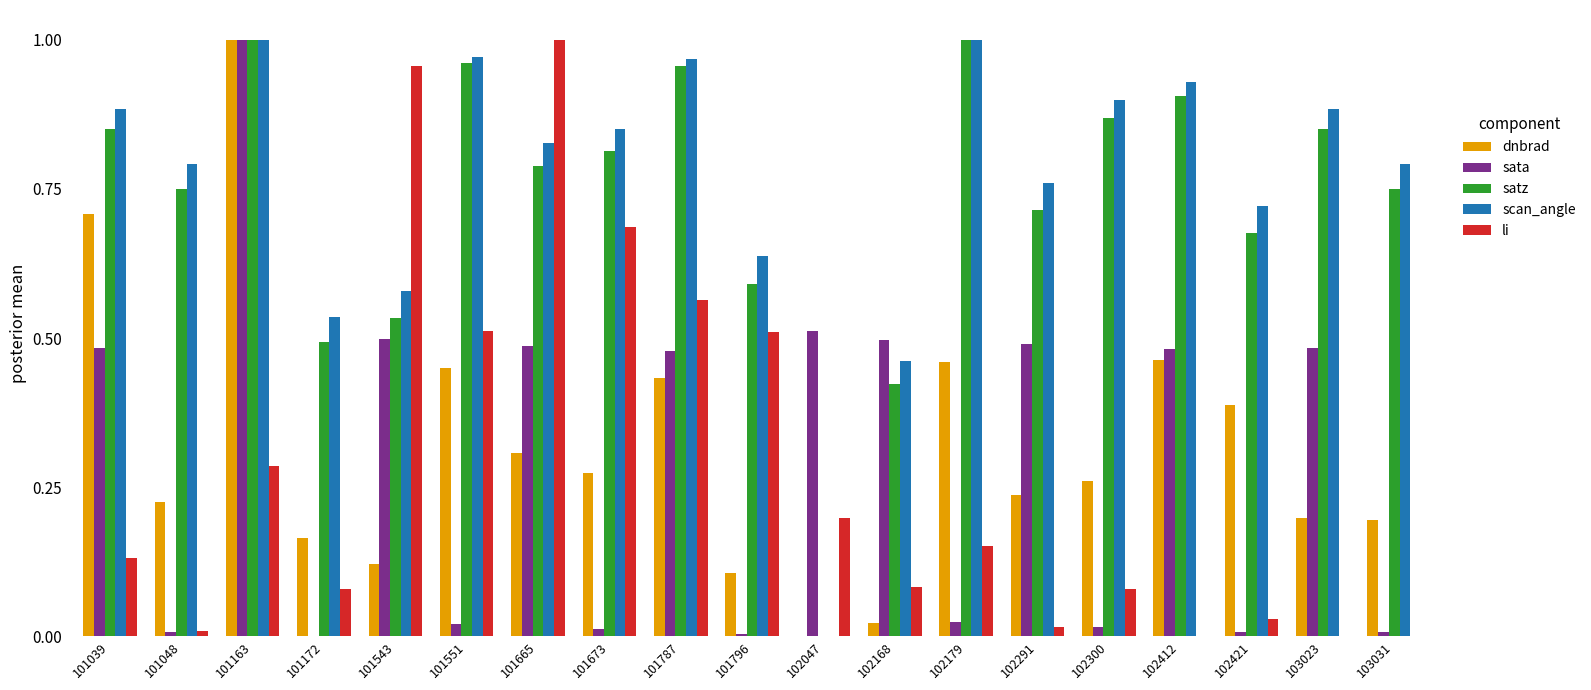

Is the value of satz at 101543 greater than the value of li at 101665?

No